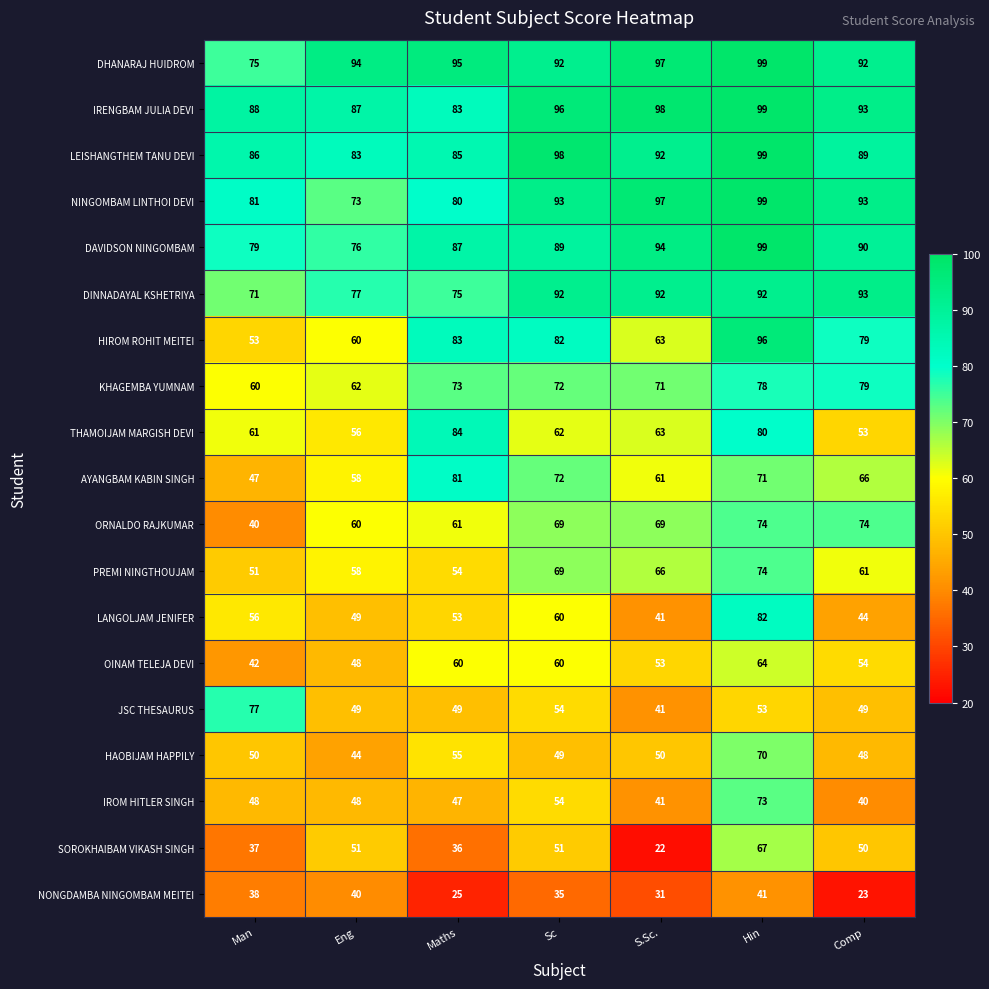

Which series has the widest spread of values?

SOROKHAIBAM VIKASH SINGH